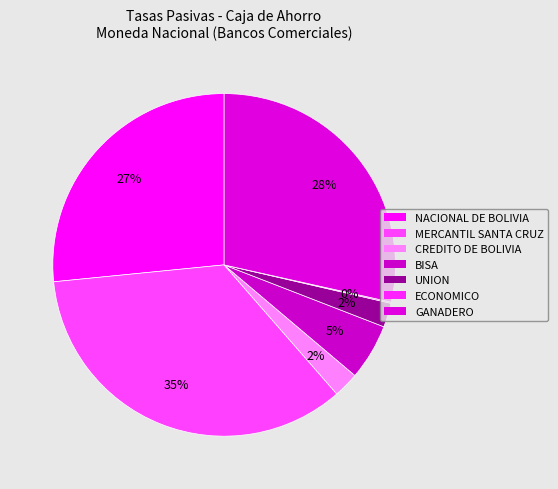

What percentage is the NACIONAL DE BOLIVIA slice, to the nearest percent?

27%